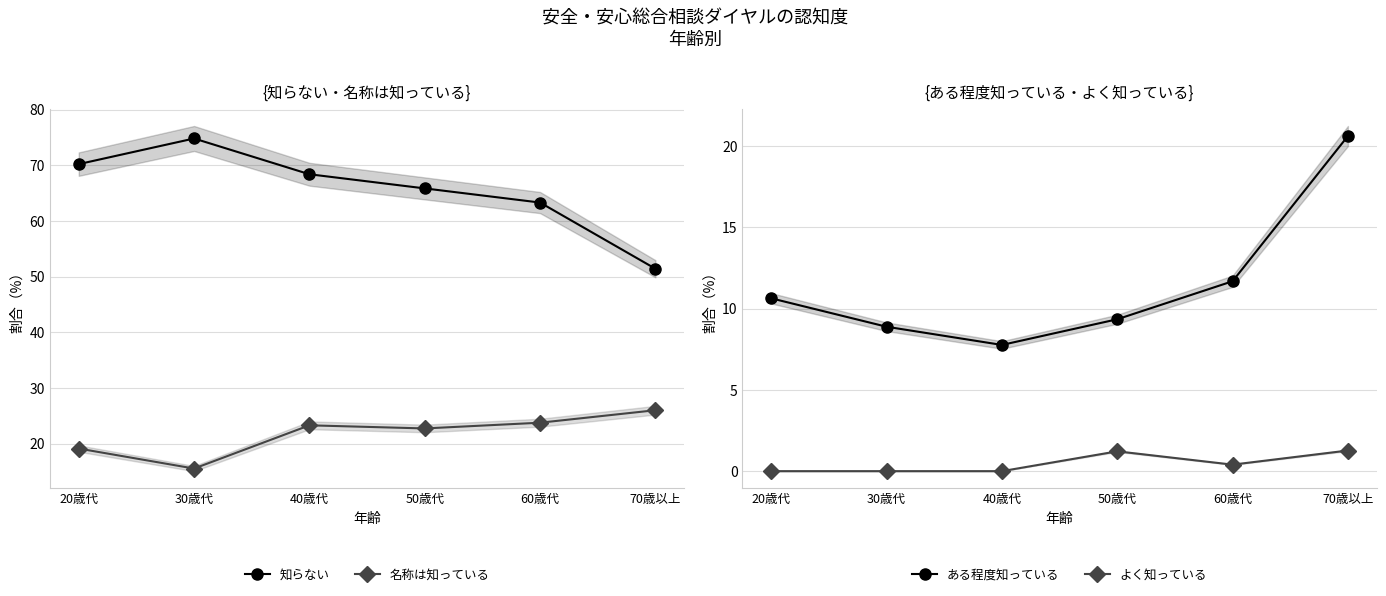

Which has a higher value, 70歳以上 or 20歳代?

20歳代